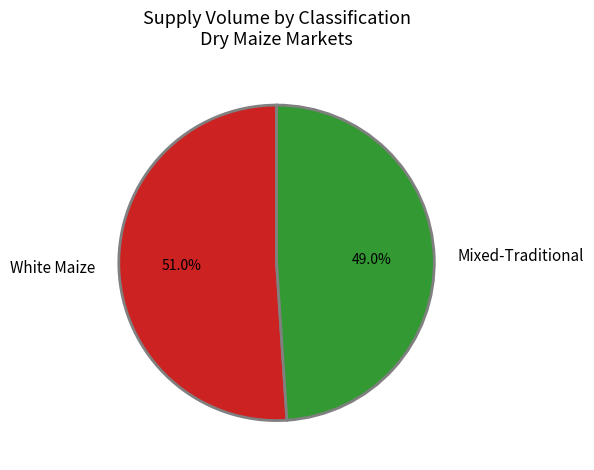

What is the largest slice in the pie chart?

White Maize